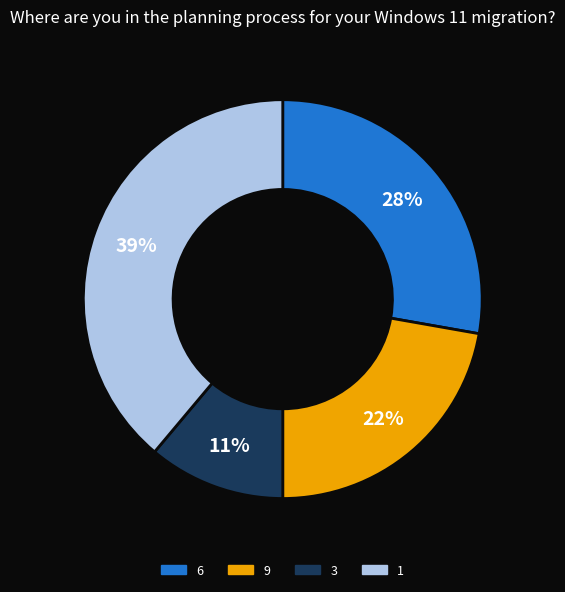

Count the number of slices in the pie.

4